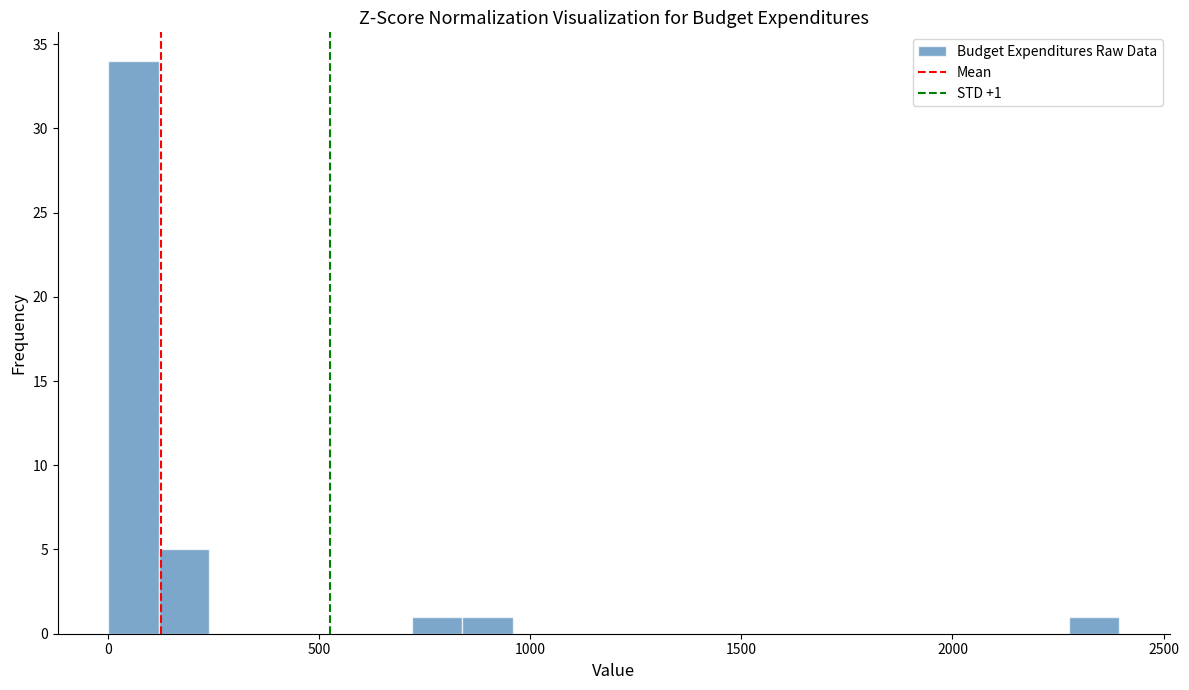

Around what value on the x-axis is the tallest bar? Give the approximate position of its centre, as read against the axis.

50